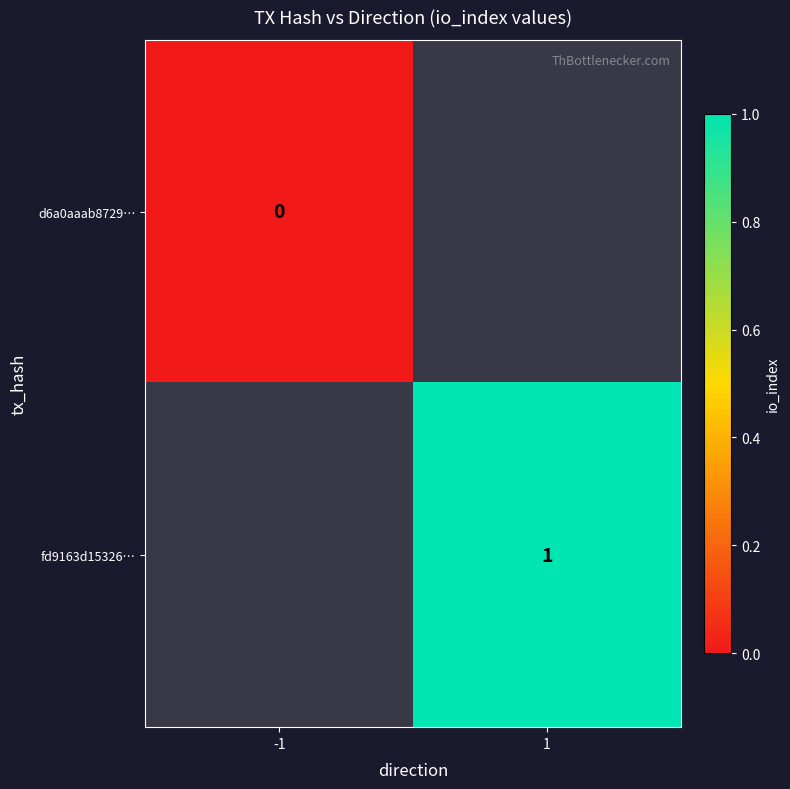

Count the number of data series in this chart.

2